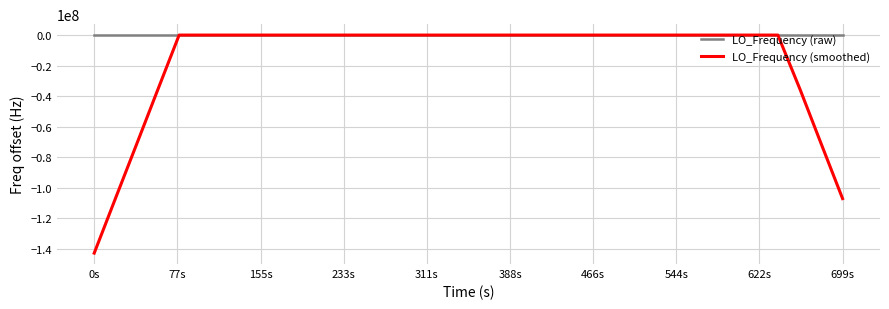

Which series has the widest spread of values?

LO_Frequency (smoothed)